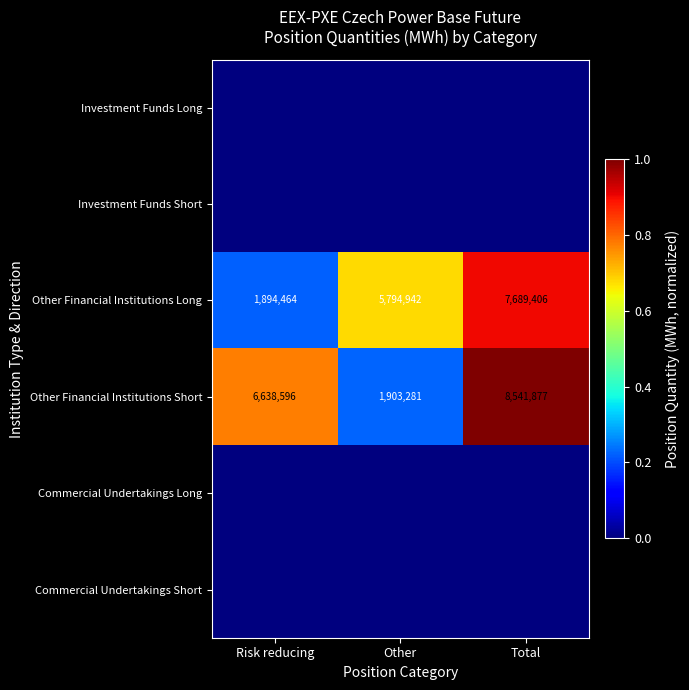

Which category has the lowest value in the Other Financial Institutions Long series?

Risk reducing